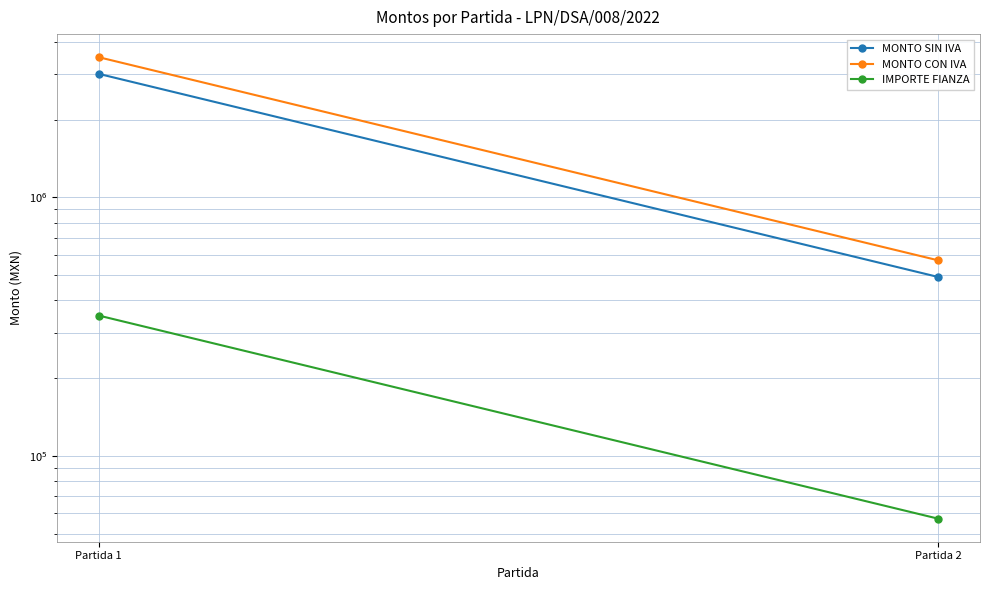

Rank the series by their maximum value, from lowest to highest.

IMPORTE FIANZA, MONTO SIN IVA, MONTO CON IVA